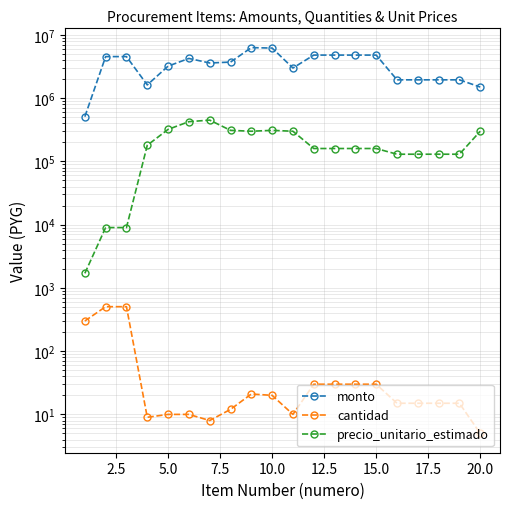

True or false: monto and cantidad cross at least once.

False